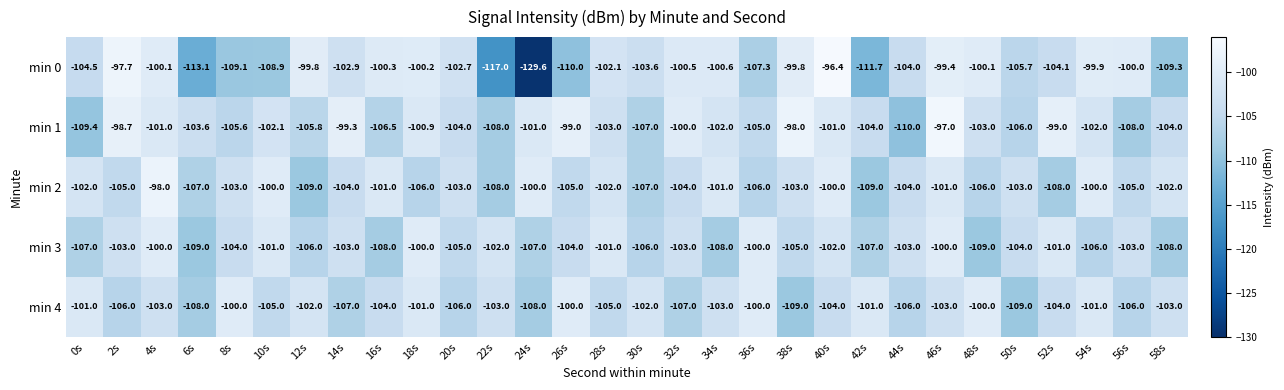

What is the maximum value shown in the chart?

-96.4